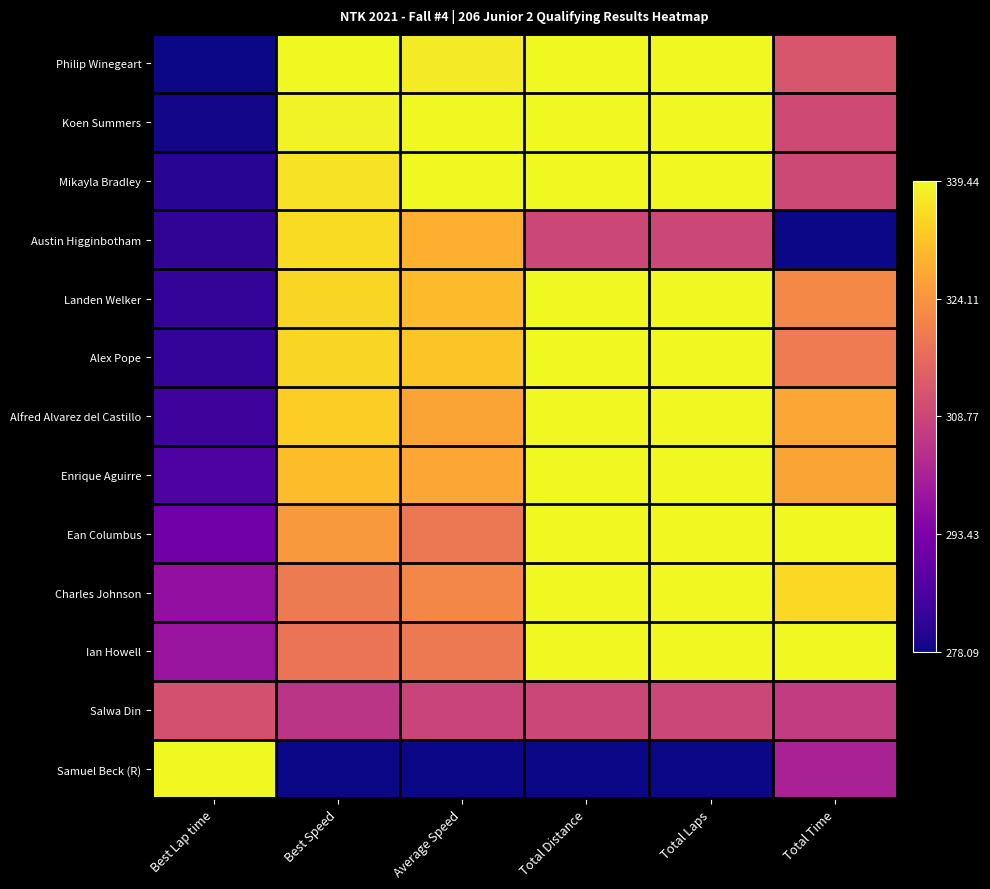

Which label corresponds to the largest value in the chart?

Best Speed